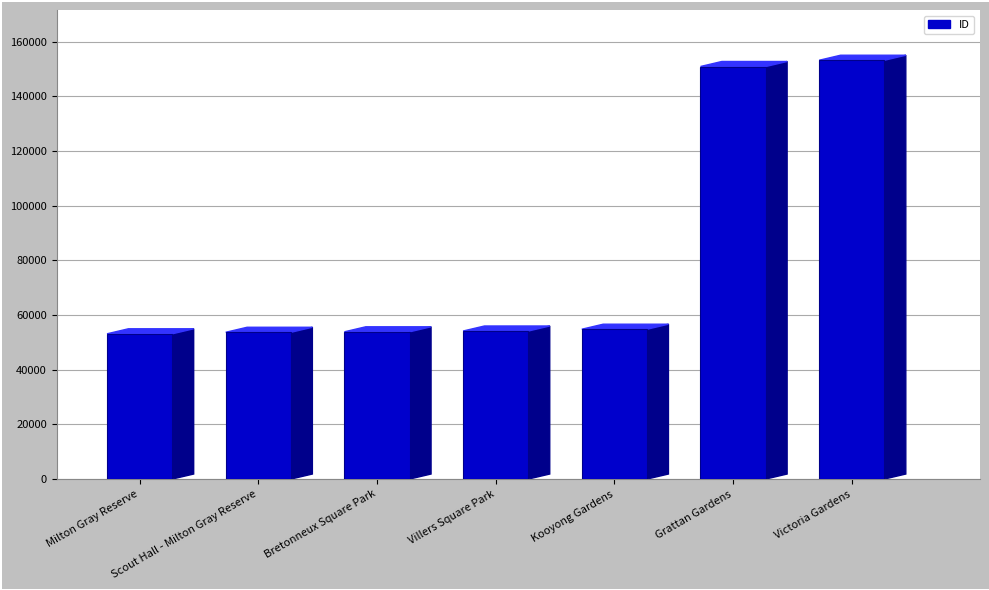

What is the minimum value shown in the chart?

53139